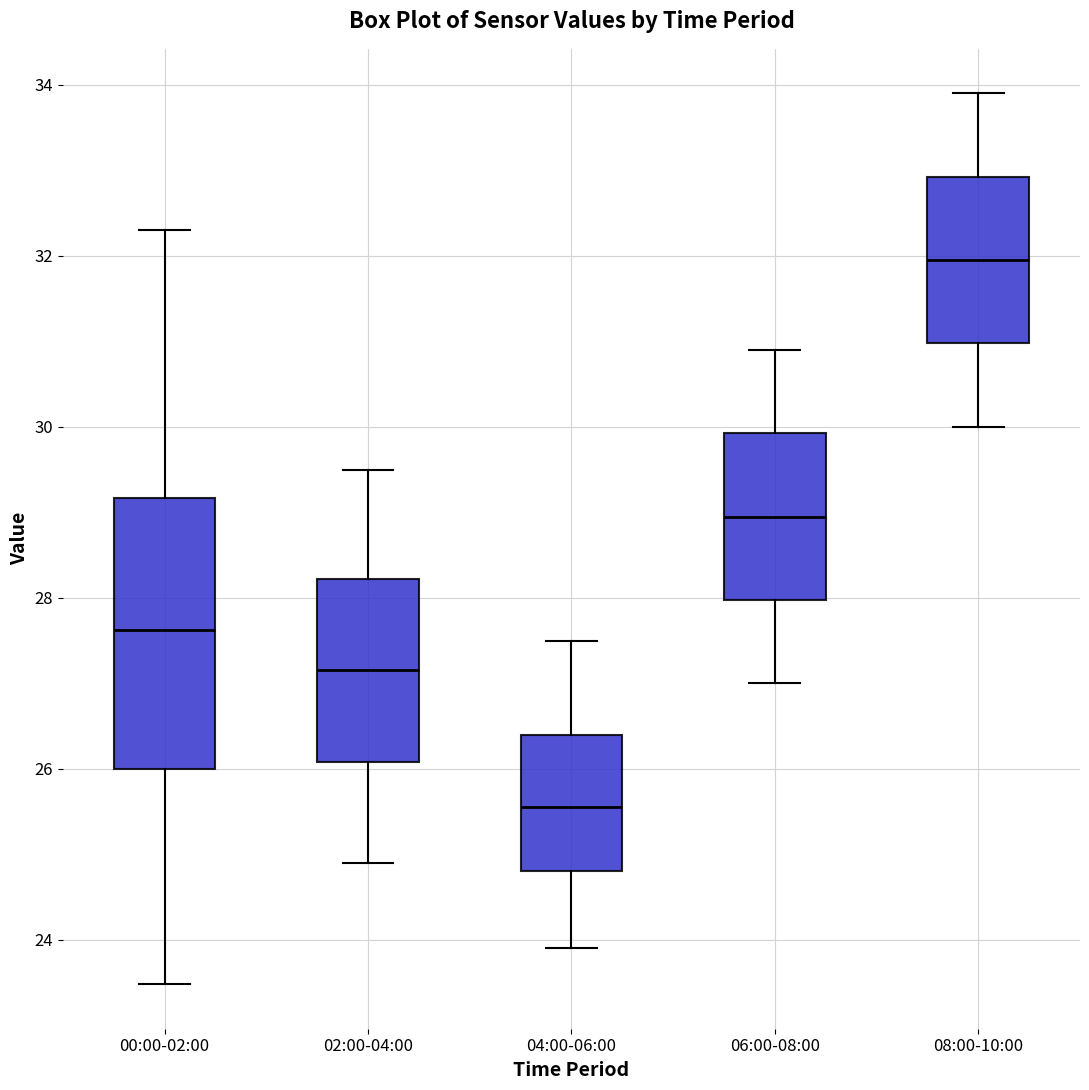

Reading left to right, read every box against the y-axis: the position of its median line, the range the box covers, and the ends of its whiskers. The values are not printed on the chart, so give them approximately, as read against the axis.

00:00-02:00: median 27.6, box 26.0 to 29.2, whiskers 23.4 to 32.4
02:00-04:00: median 27.2, box 26.0 to 28.2, whiskers 25.0 to 29.6
04:00-06:00: median 25.6, box 24.8 to 26.4, whiskers 24.0 to 27.6
06:00-08:00: median 29.0, box 28.0 to 30.0, whiskers 27.0 to 31.0
08:00-10:00: median 32.0, box 31.0 to 33.0, whiskers 30.0 to 34.0